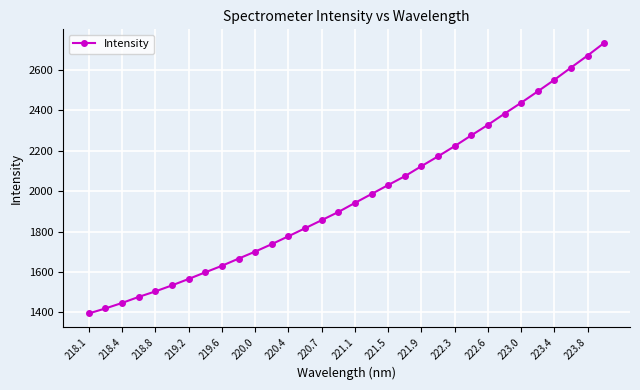

What is the difference between the maximum and minimum values?

1338.0